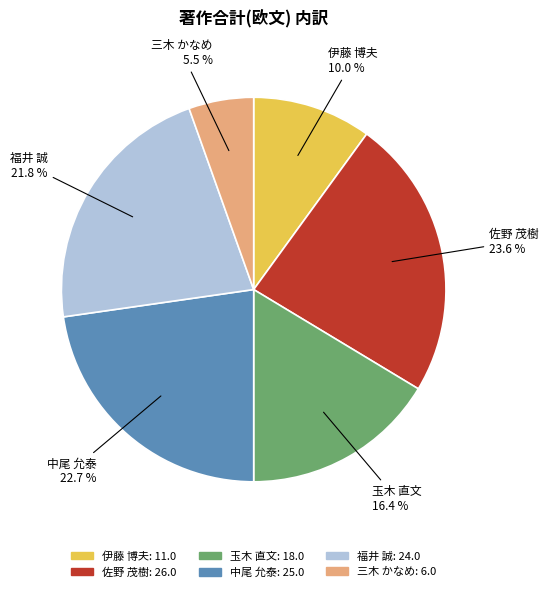

How many segments does this pie chart have?

6